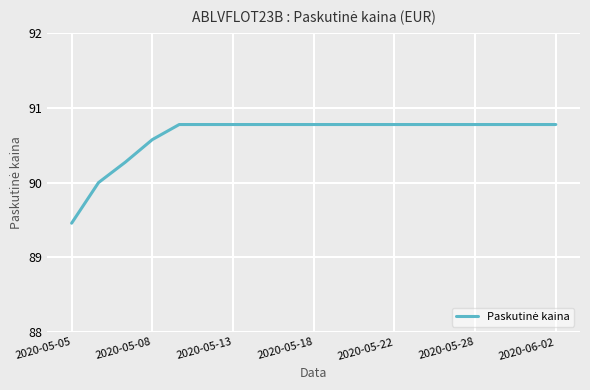

What is the difference between the maximum and minimum values?

1.3